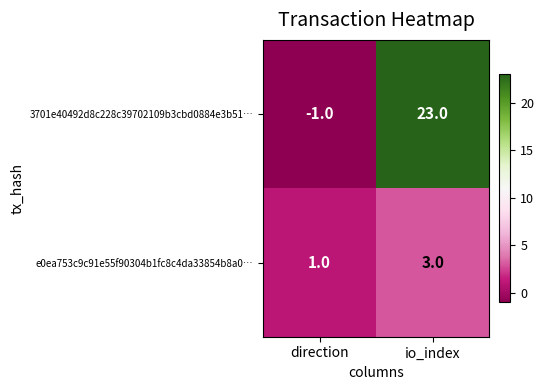

At which category is the sum across all series the highest?

io_index